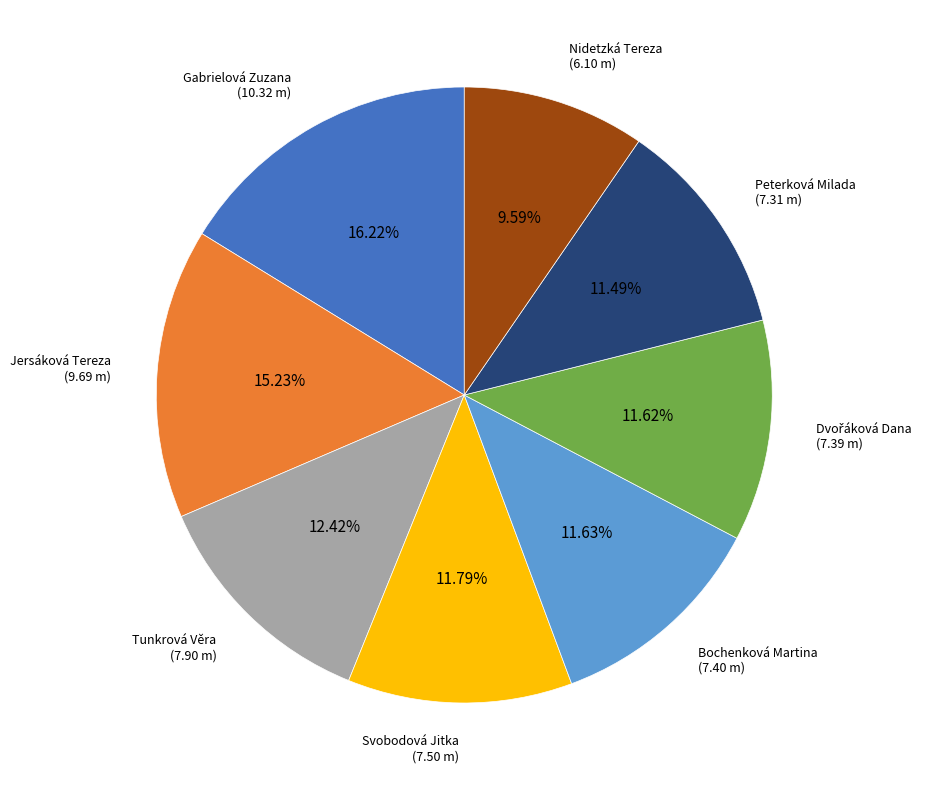

How much of the chart is everything except Jersáková Tereza?

84.8%